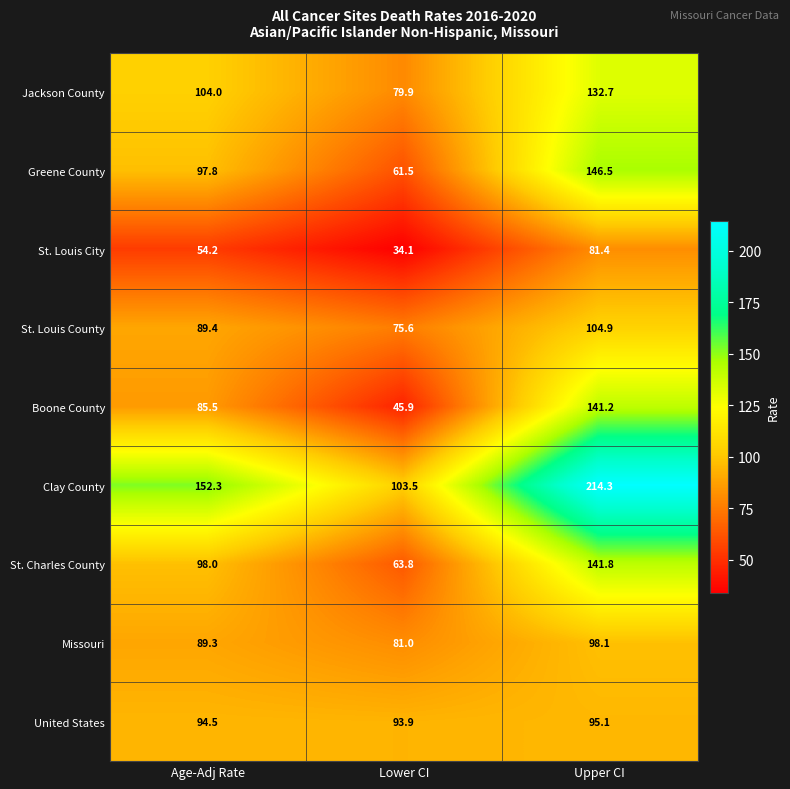

What is the minimum value shown in the chart?

34.1